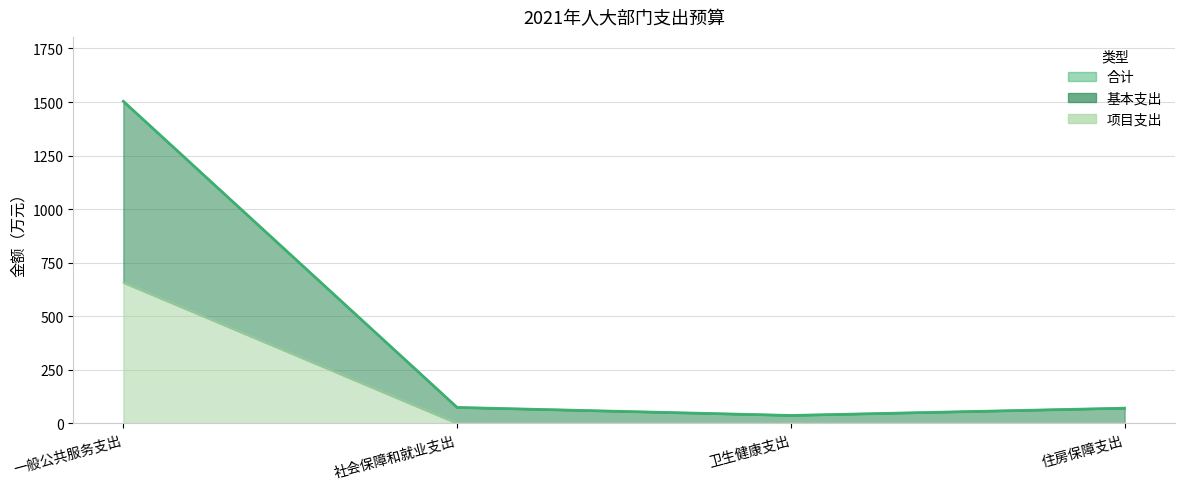

What is the total value across all series at 社会保障和就业支出?

149.3